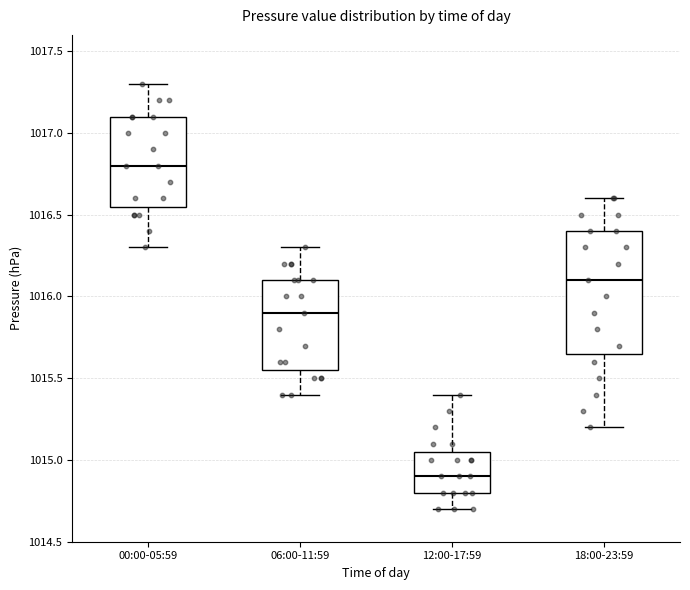

Which box has the lowest median line?

12:00-17:59